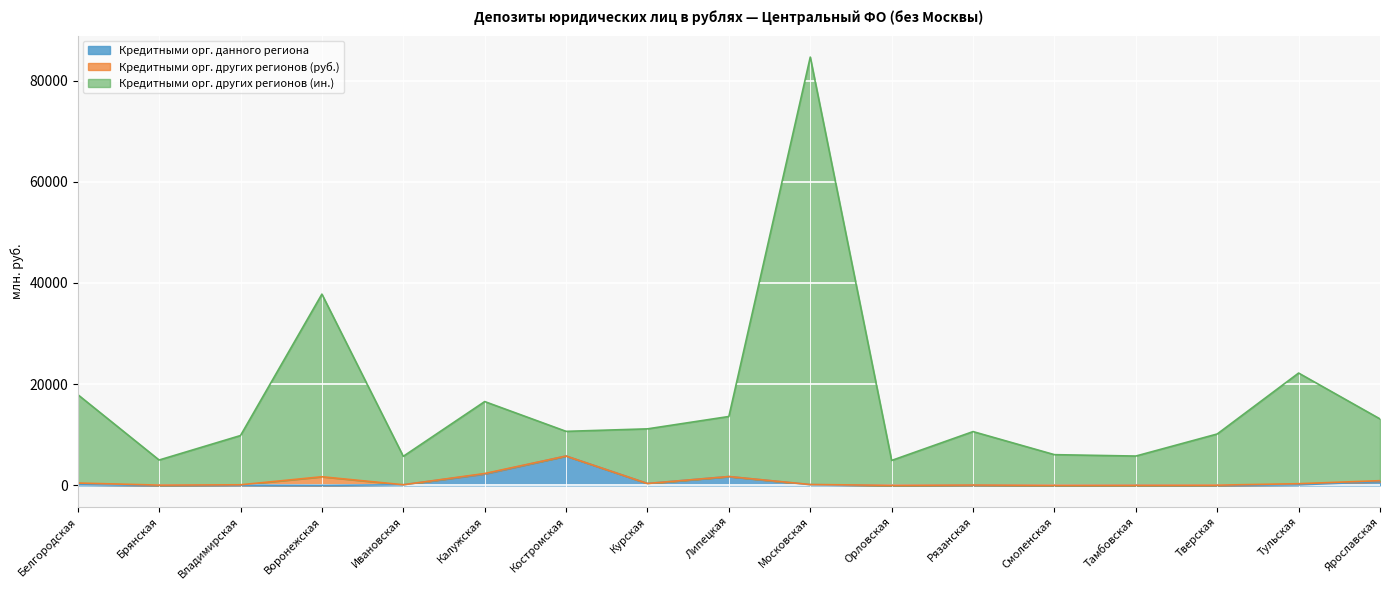

True or false: Кредитными орг. других регионов (ин.) has a value of 22197 at Тульская.

True